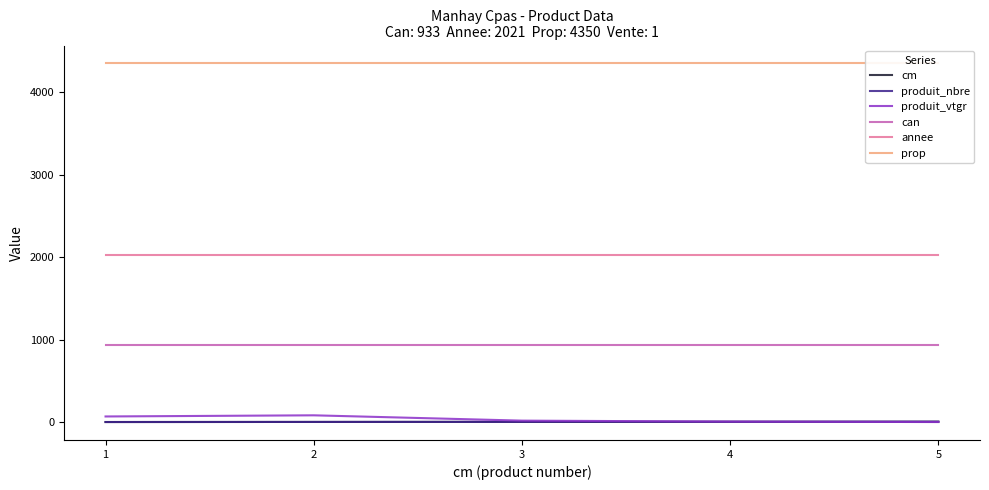

What is the total value across all series at 2?

7390.3